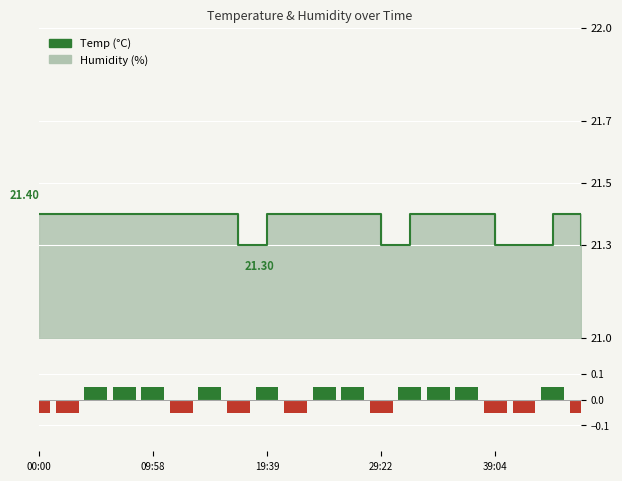

Between 17 and 8, which is larger?

8